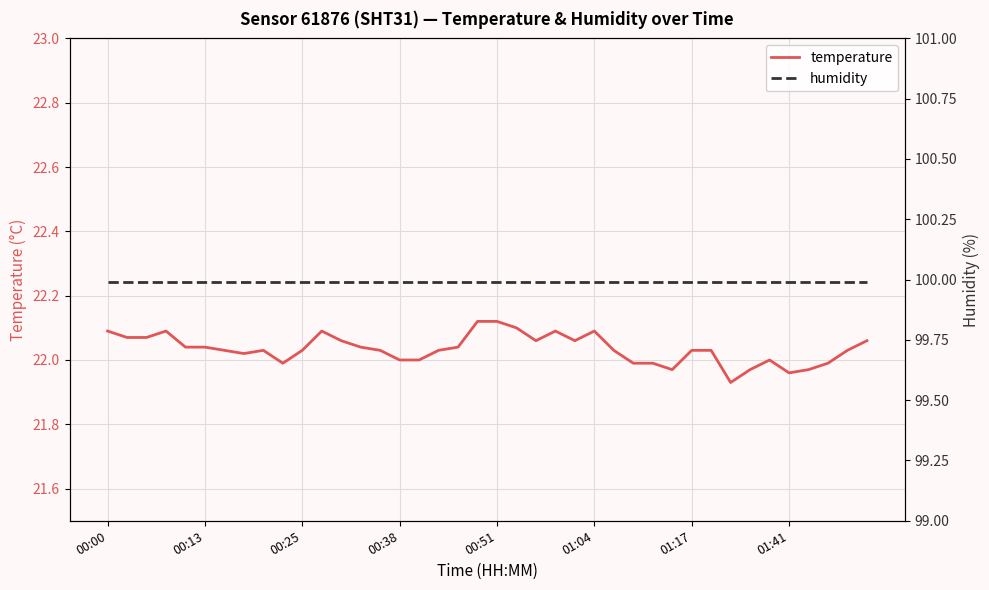

What is the total value across all series at 19?

122.1